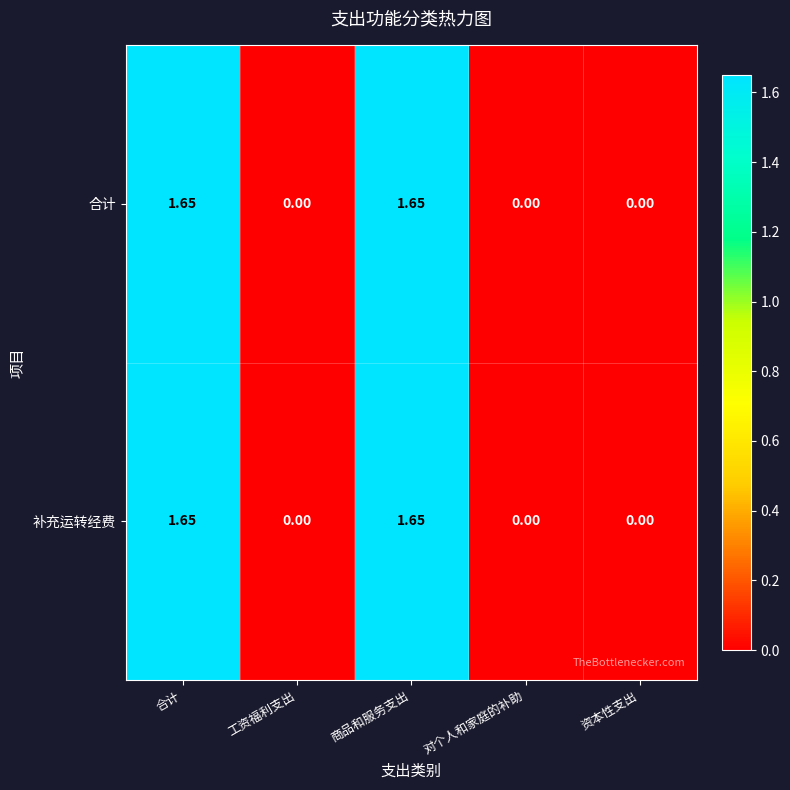

What is the maximum value shown in the chart?

1.6